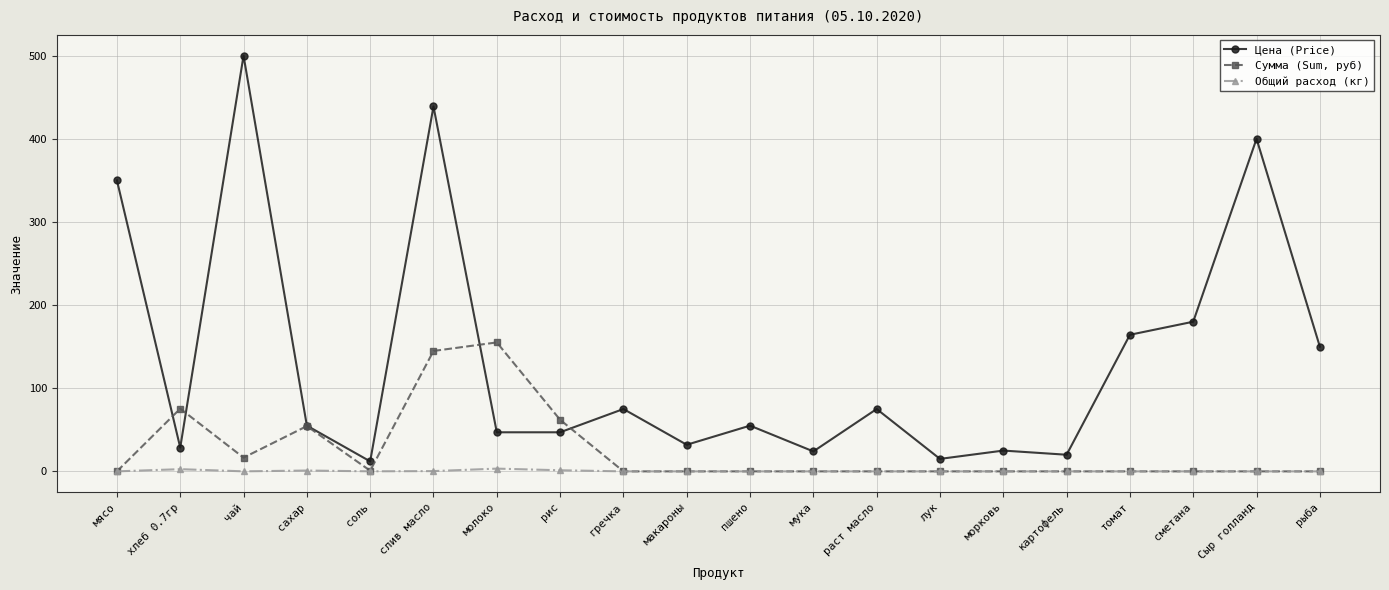

Count the number of data series in this chart.

3